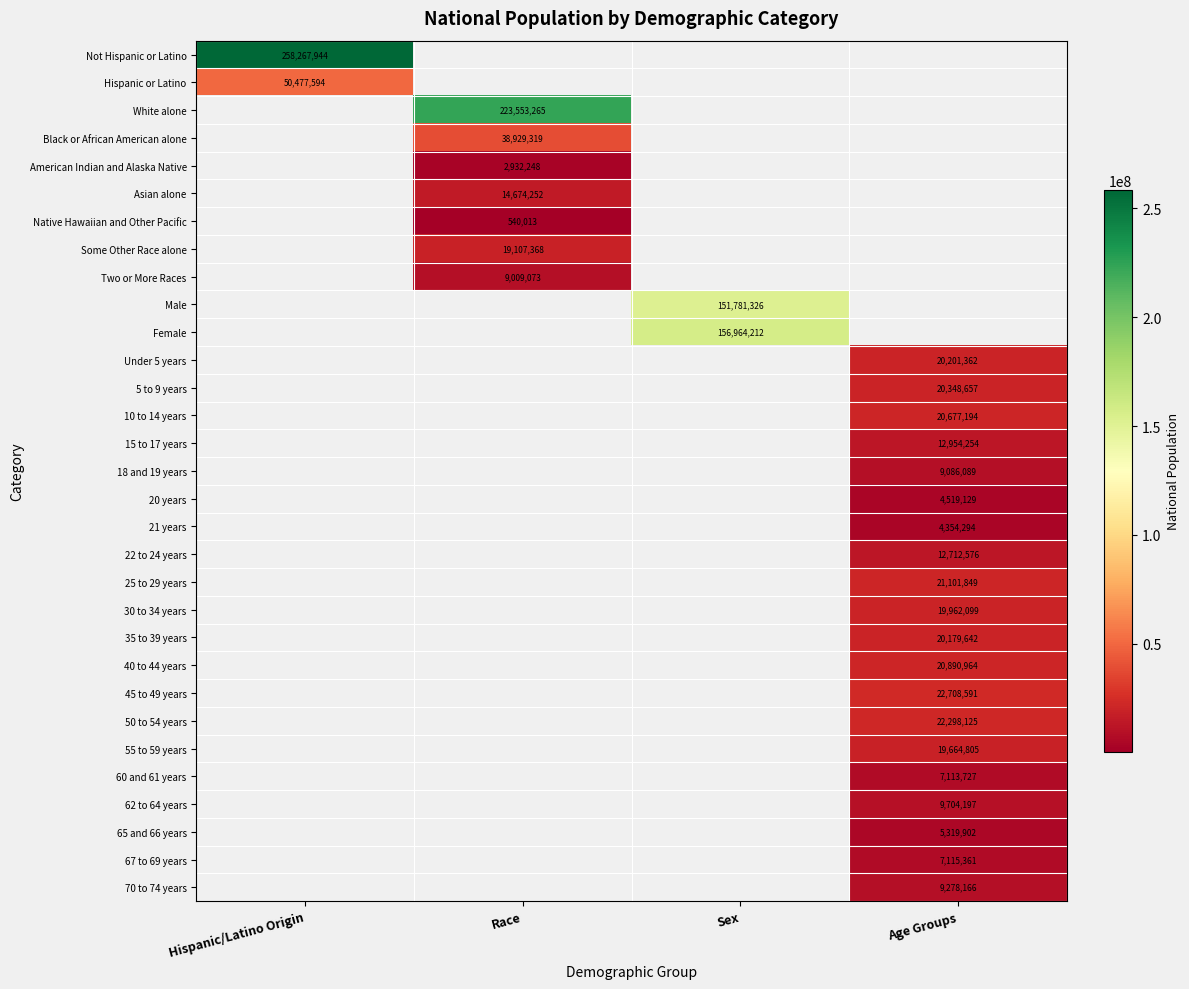

Is it true that 20 years equals 6037655 at Age Groups?

False